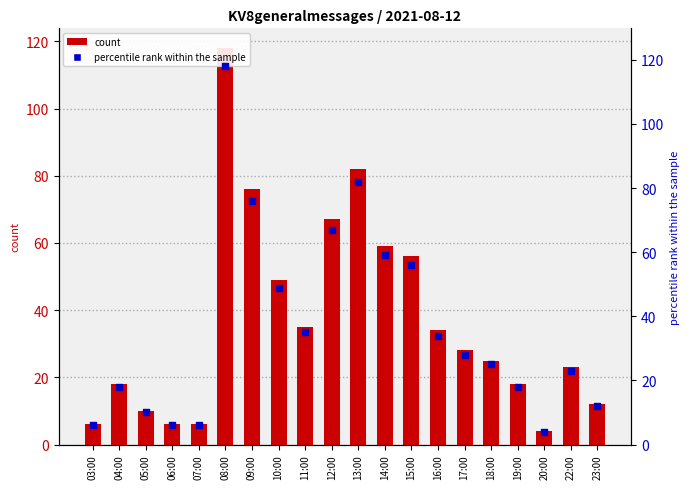

At which category is the sum across all series the highest?

08:00